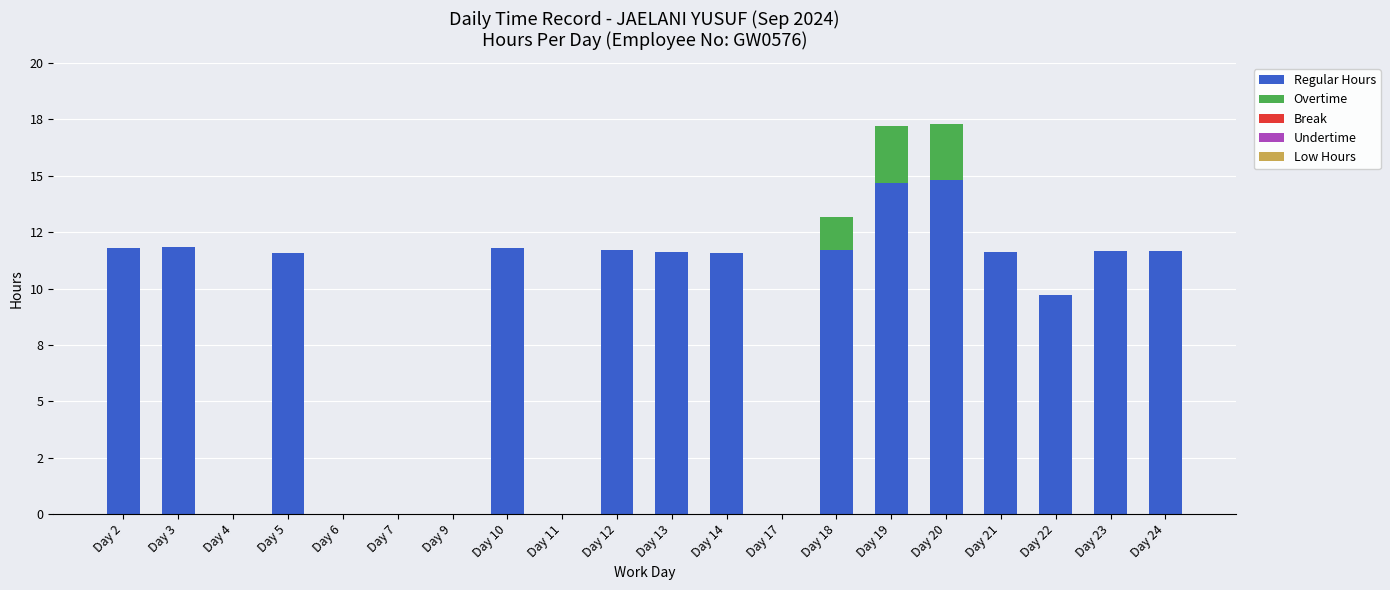

Rank the series by their maximum value, from lowest to highest.

Break, Undertime, Low Hours, Overtime, Regular Hours